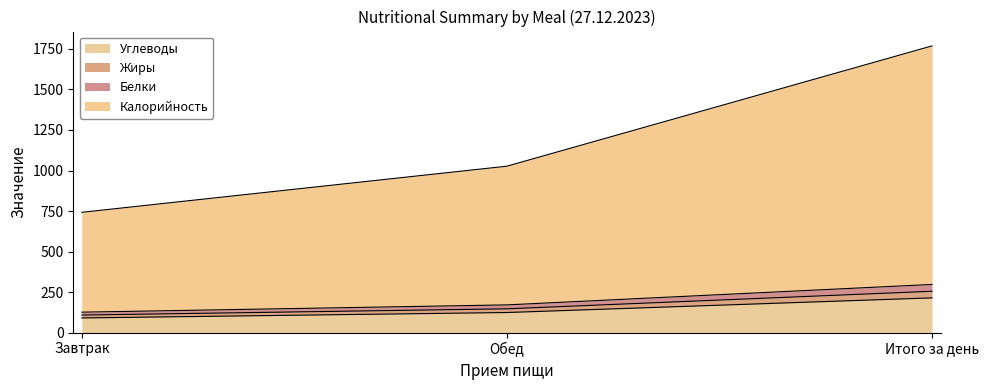

At how many categories does at least one series exceed 1454?

1